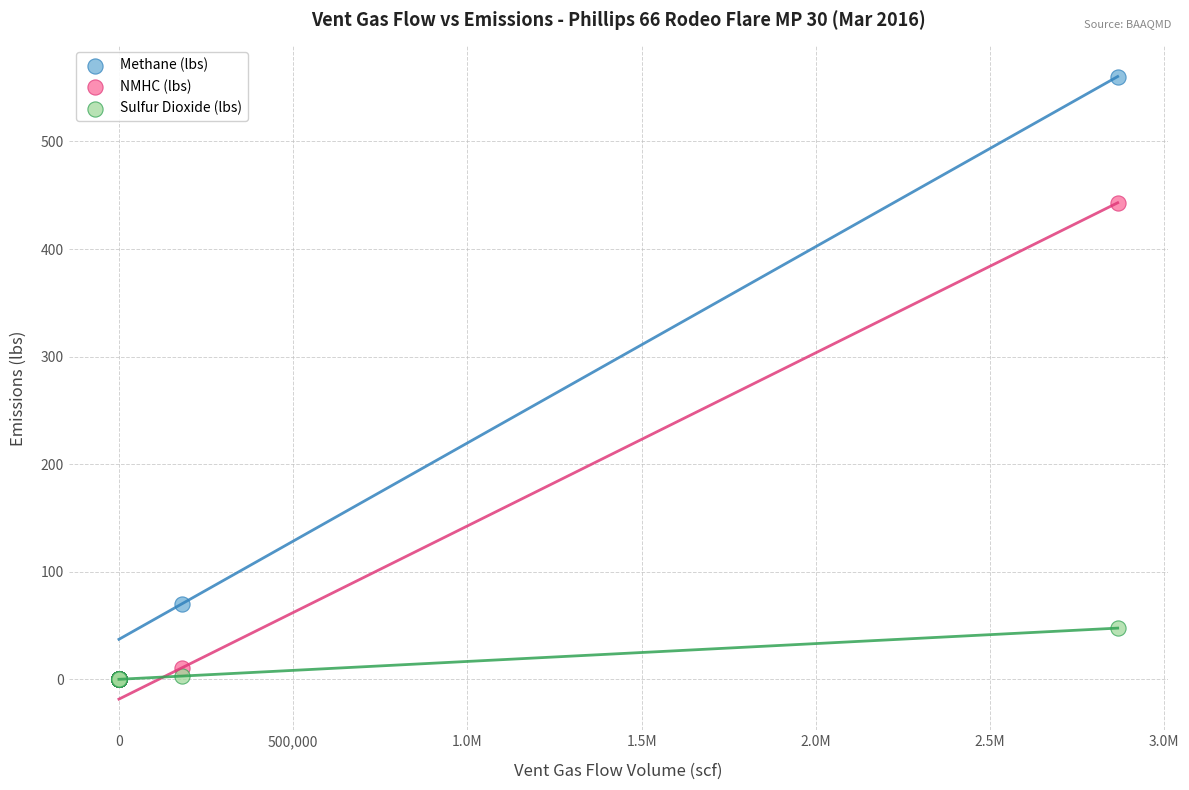

Across all series, what Y value is closest to 280?

443.0